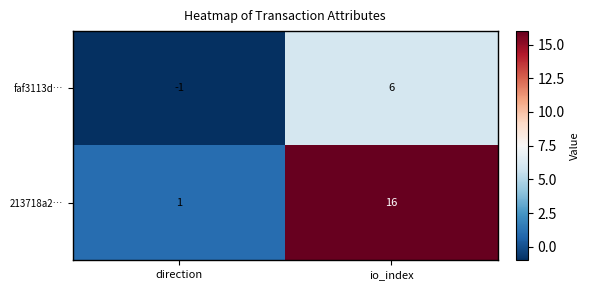

Reading left to right, list all the values displayed in this chart.

faf3113d…: -1	6
213718a2…: 1	16